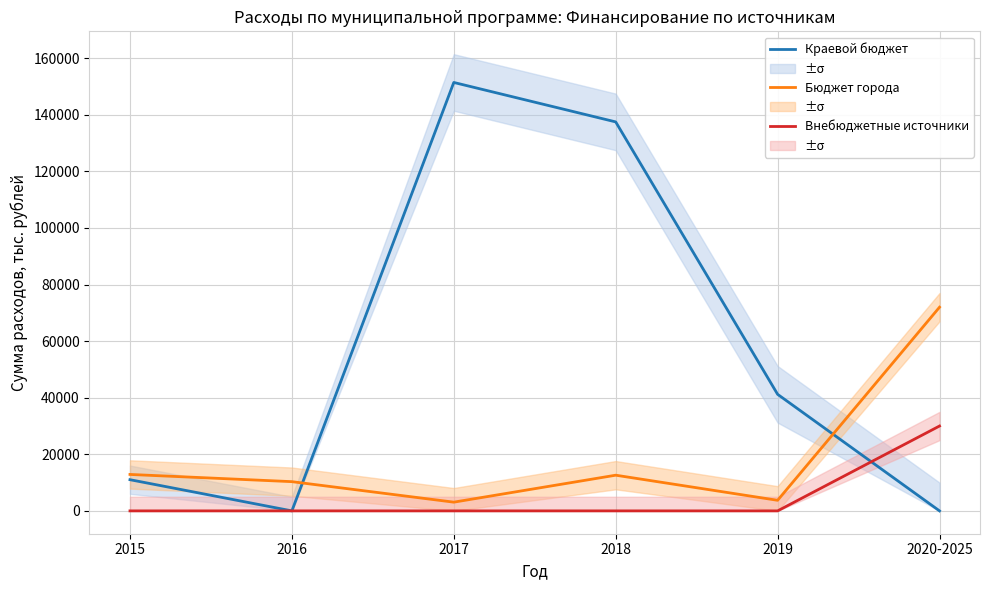

How many values in the Краевой бюджет series are below 41206?

3